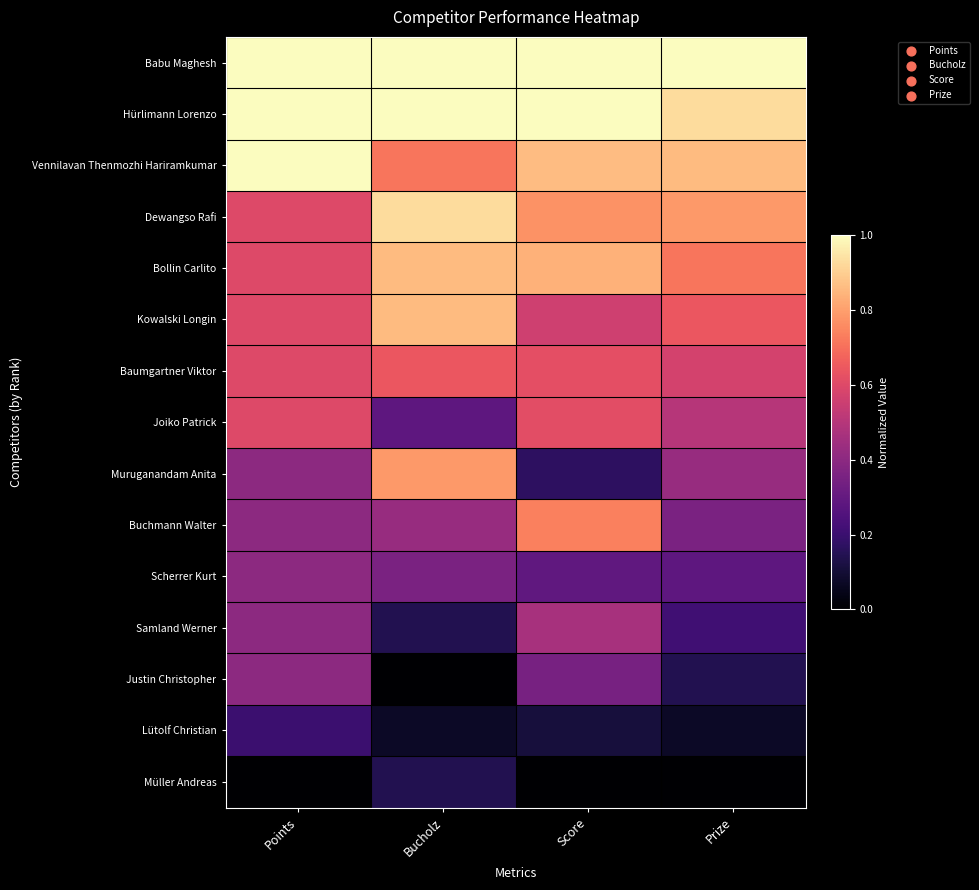

Which has a higher value, Score or Bucholz?

Score